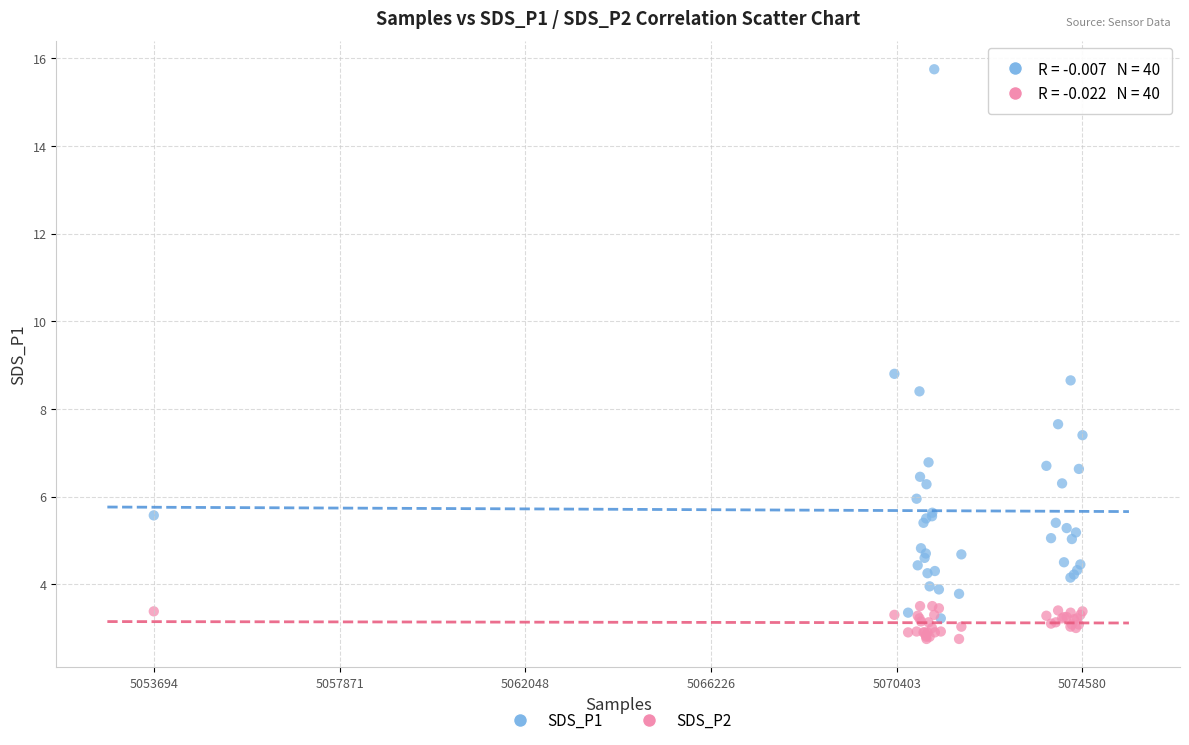

Which series has the largest Y range (max minus min)?

SDS_P1